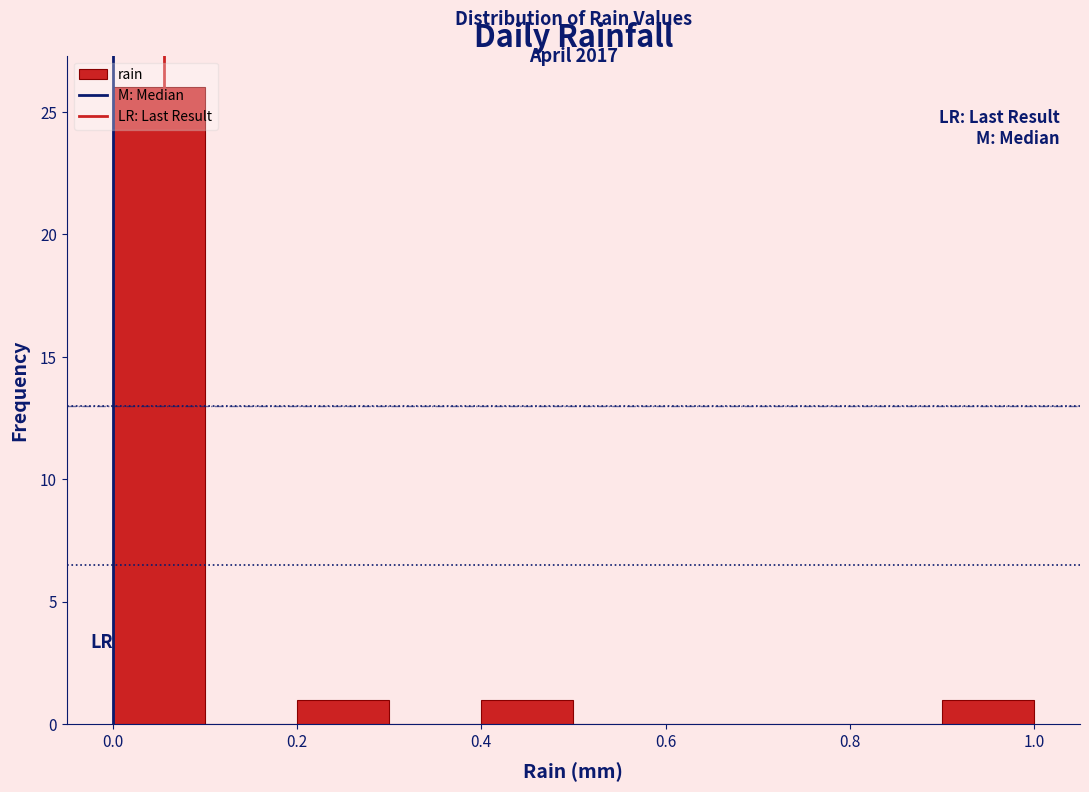

Over which range of the x-axis is the bar tallest?

0.0 to 0.1